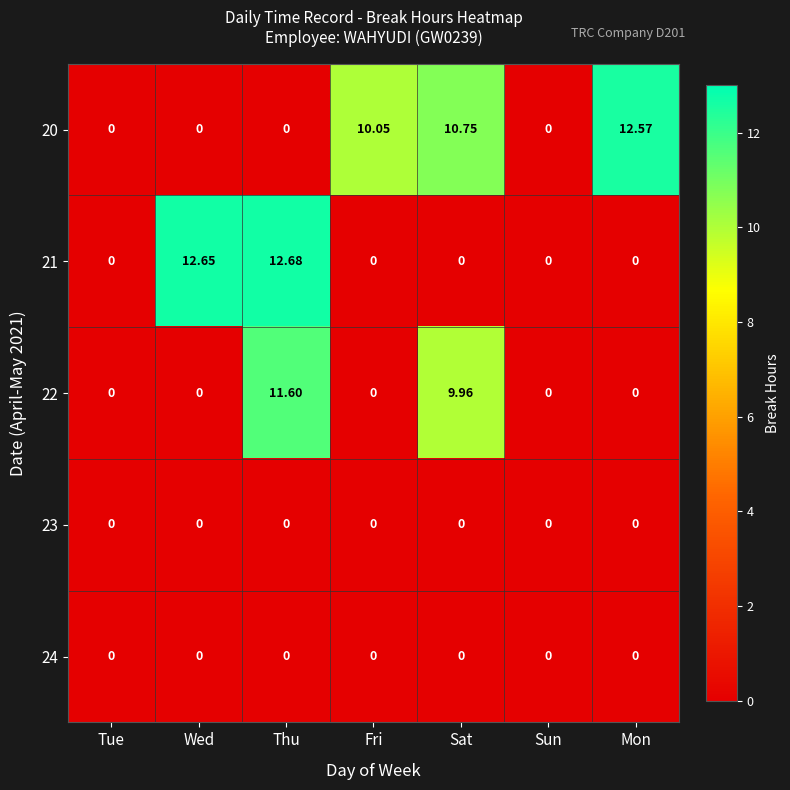

Count the number of categories in the chart.

7